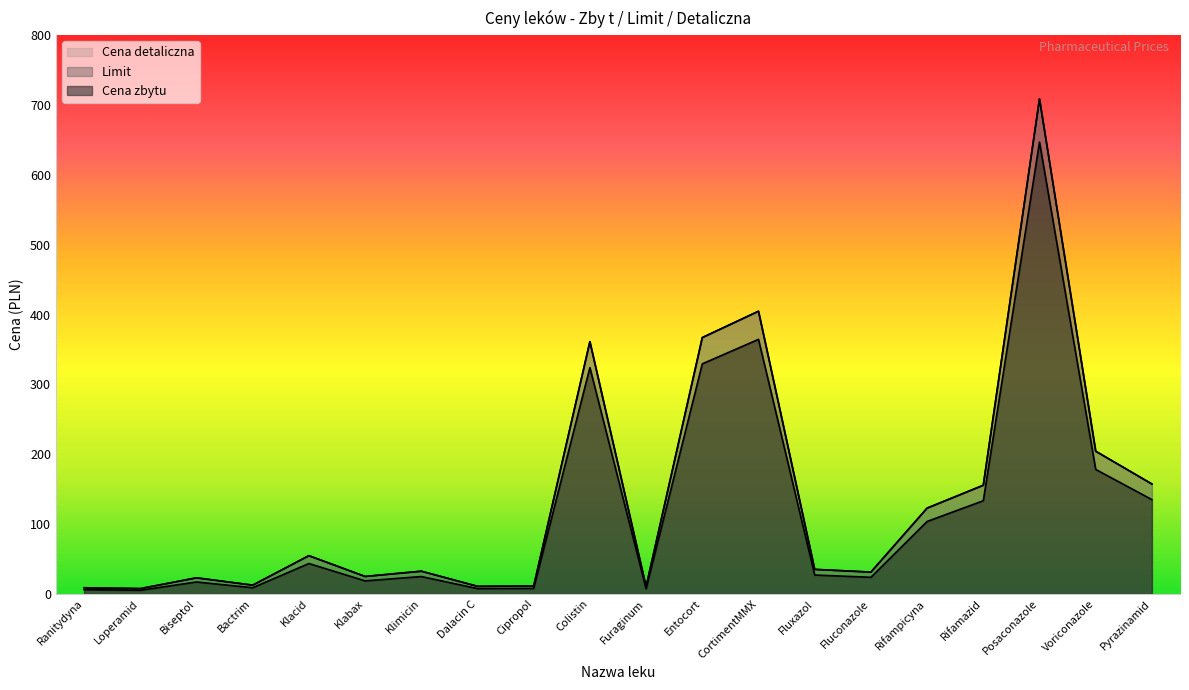

Reading left to right, list all the values displayed in this chart.

Cena zbytu: 6.1	5.2	17.1	8.8	43.5	18.6	24.8	7.6	7.8	324.0	7.2	329.4	364.5	27.0	23.8	103.7	133.4	646.9	178.2	135.0
Limit: 8.8	7.5	23.0	12.5	54.7	25.0	32.5	10.9	11.2	361.2	10.4	367.0	404.8	35.1	31.2	122.8	155.6	708.8	204.3	157.3
Cena detaliczna: 8.8	7.5	23.0	12.5	54.7	25.0	32.5	10.9	11.2	361.2	10.4	367.0	404.8	35.1	31.2	122.8	155.6	708.8	204.3	157.3